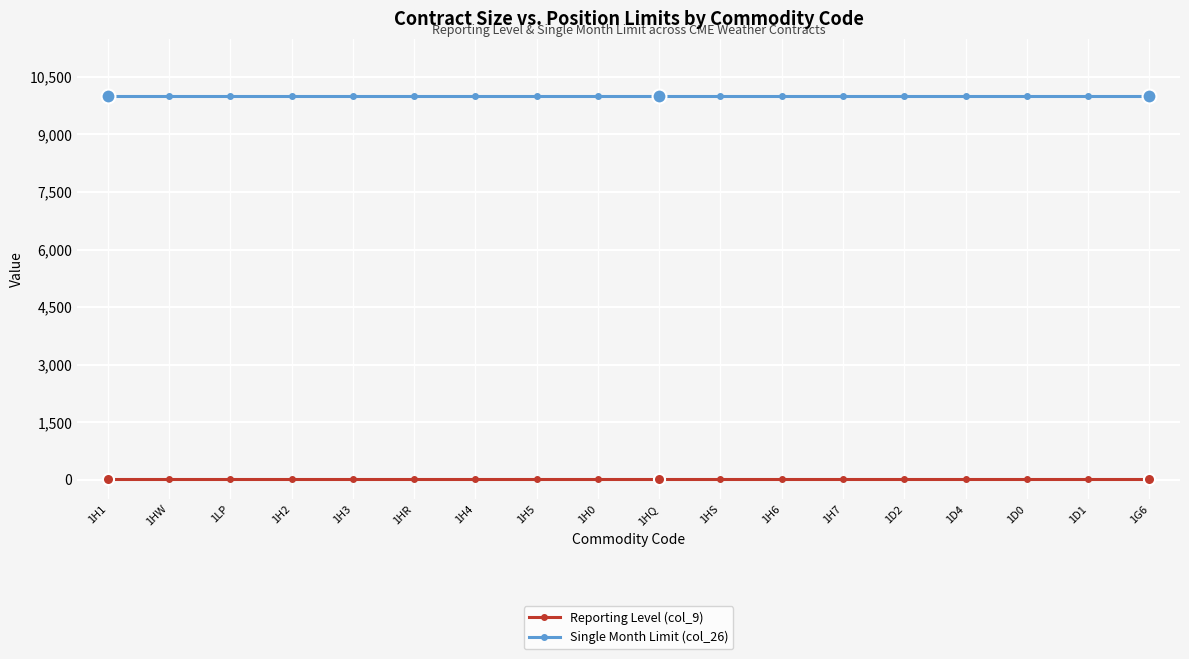

What are all the series names shown in the legend?

Reporting Level (col_9), Single Month Limit (col_26)